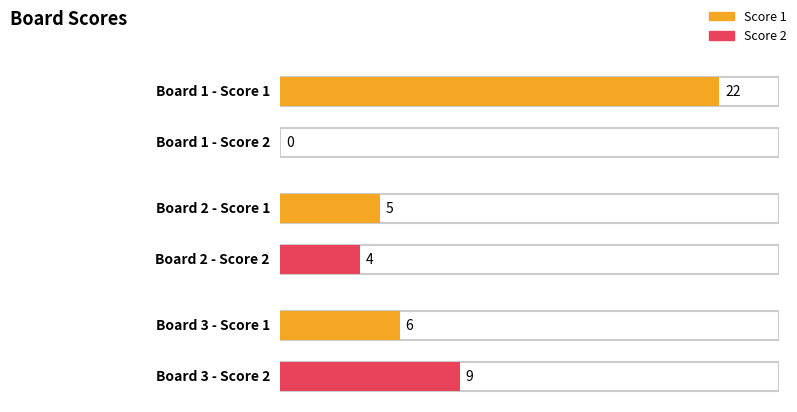

Between 1 and 3, which series saw the biggest shift?

Score 1